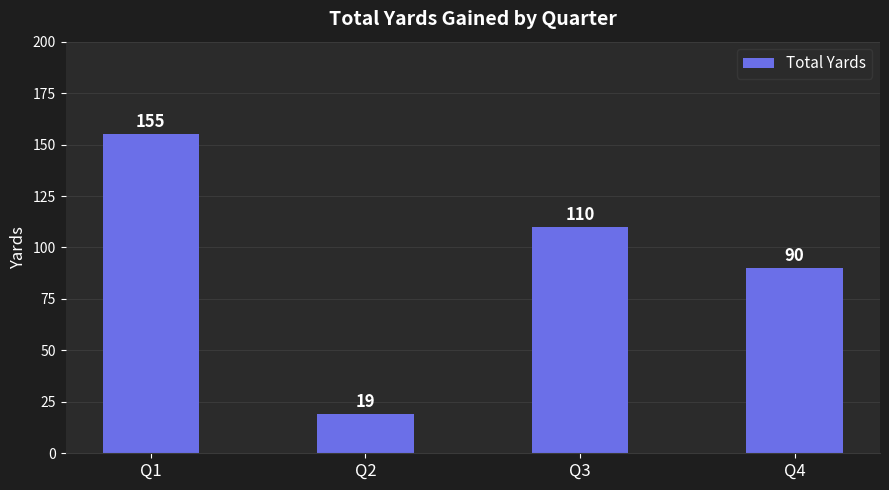

Approximately how many times larger is the value at Q3 compared to Q2?

5.8